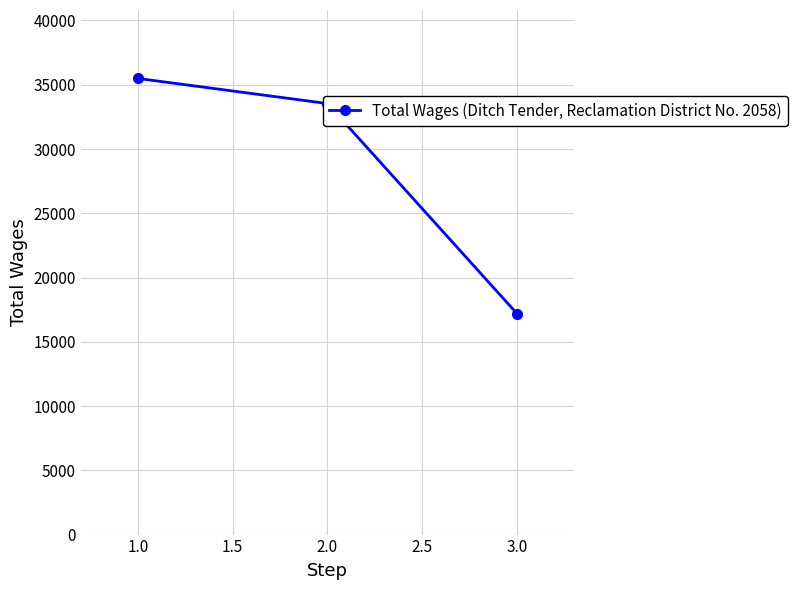

What position from the left is 1.0?

1